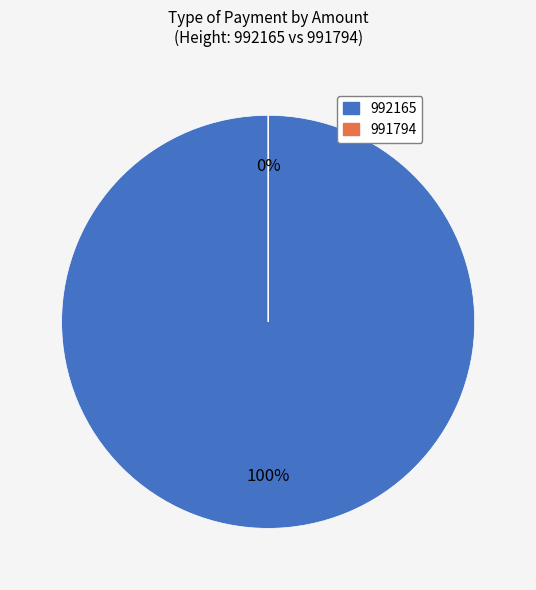

To the nearest percent, what is the difference between the 991794 and 992165 slice percentages?

100%